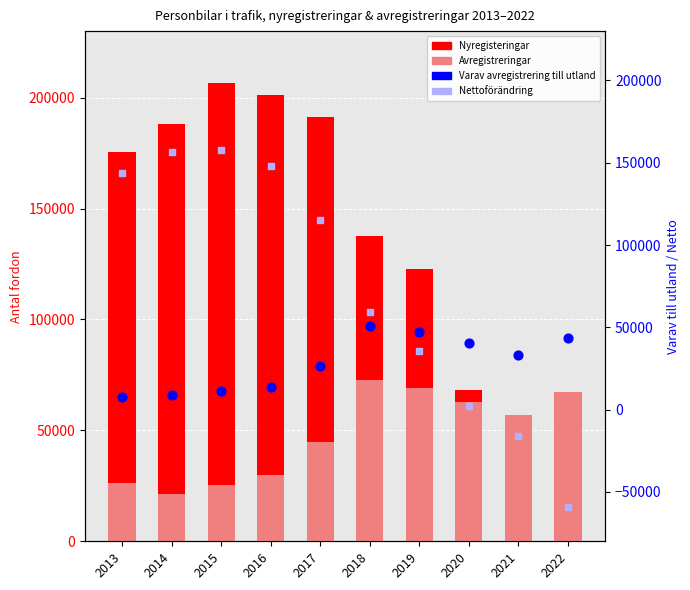

At how many categories does at least one series exceed 93013?

7